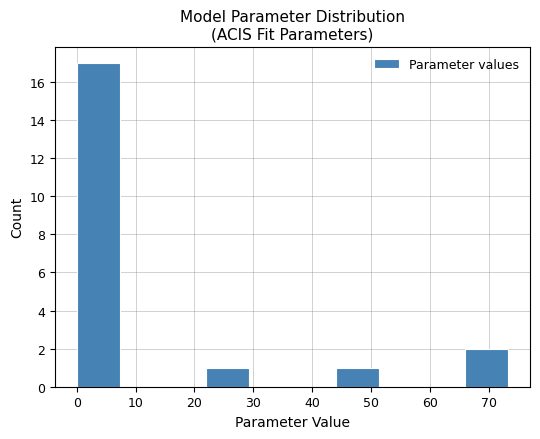

What is the height of the bar covering 0 to 7 on the x-axis? Neither the bar edges nor the heights are printed on the chart, so give them approximately, as read against the axes.

17